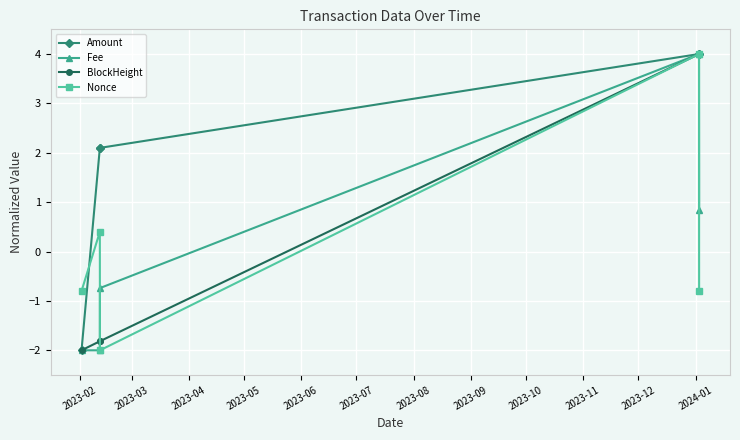

What is the minimum value shown in the chart?

-2.0